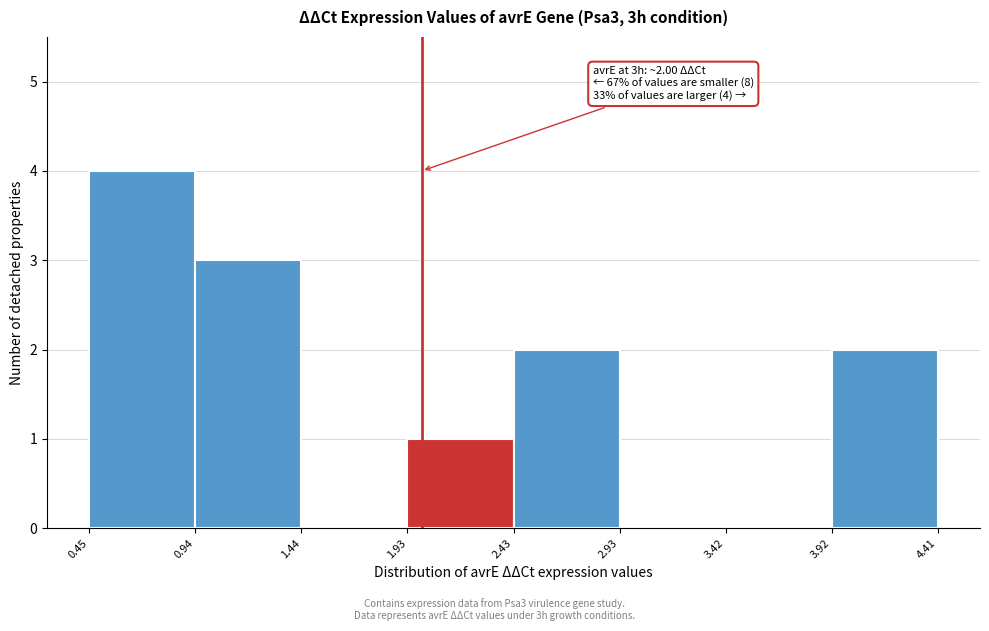

Over which range of the x-axis is the bar tallest?

0.45 to 0.94